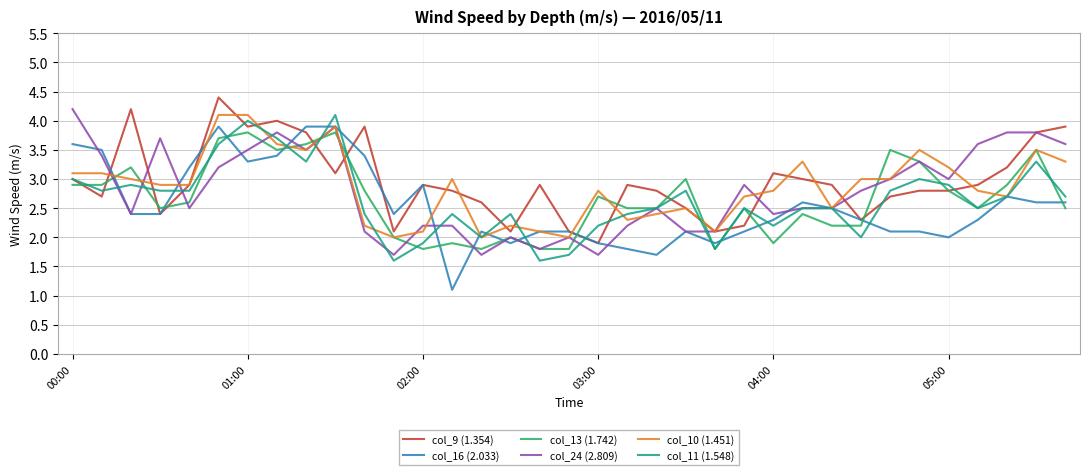

What are all the series names shown in the legend?

col_9 (1.354), col_16 (2.033), col_13 (1.742), col_24 (2.809), col_10 (1.451), col_11 (1.548)